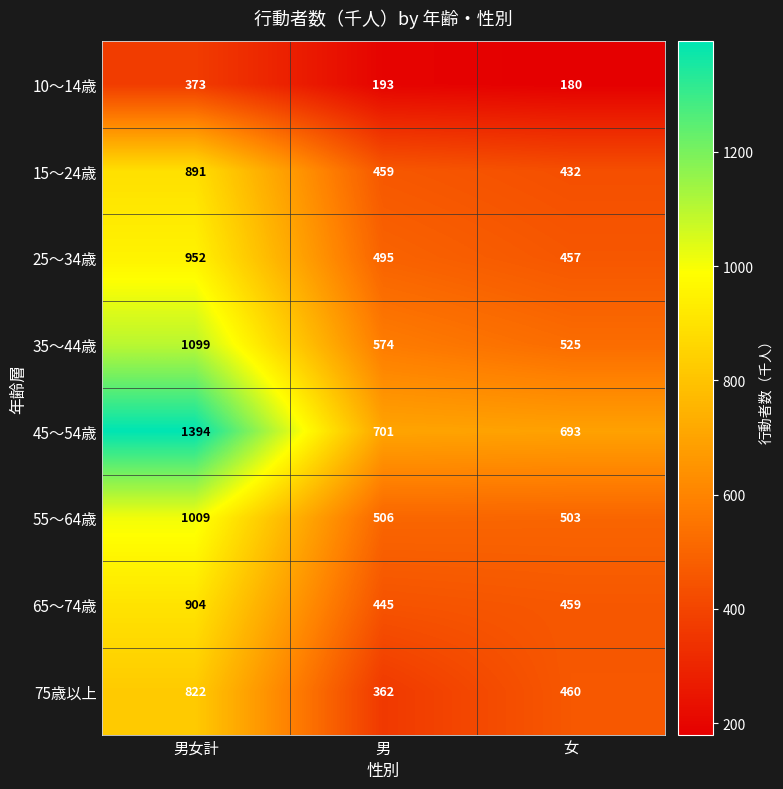

What is the approximate value of 65～74歳 at 男女計?

904